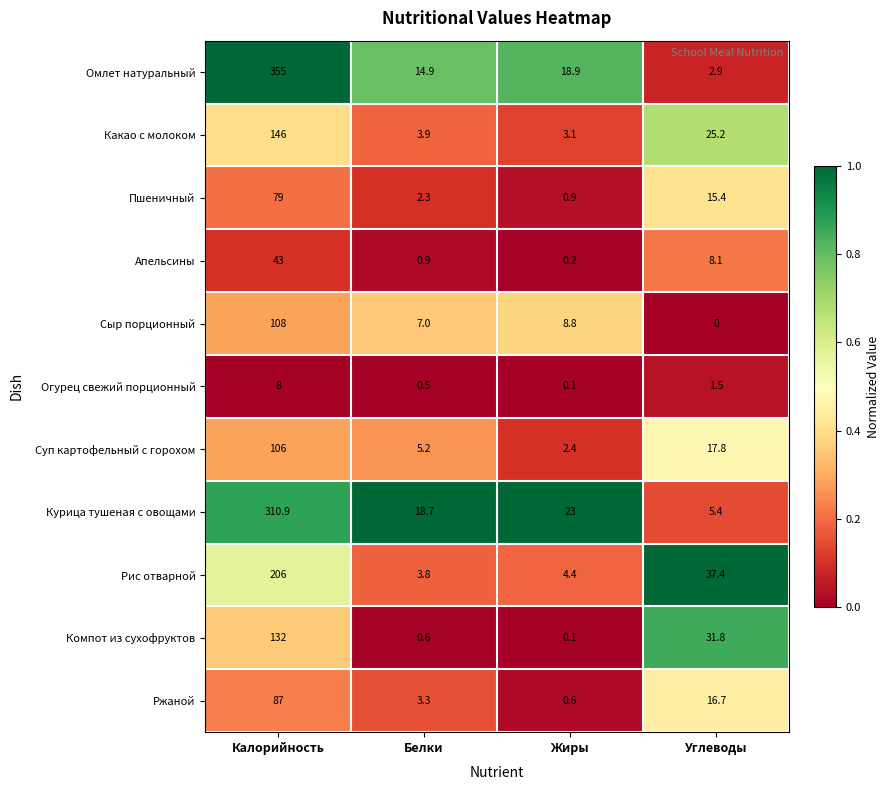

What is the difference between the second highest and second lowest values in the Огурец свежий порционный series?

1.0